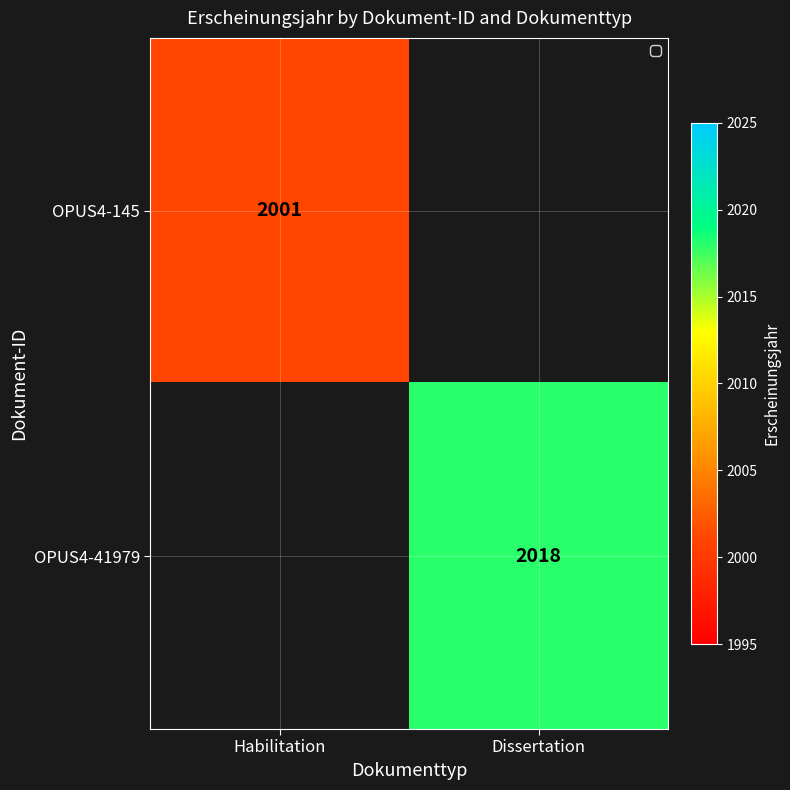

Is the value of OPUS4-41979 at Dissertation greater than the value of OPUS4-145 at Habilitation?

Yes